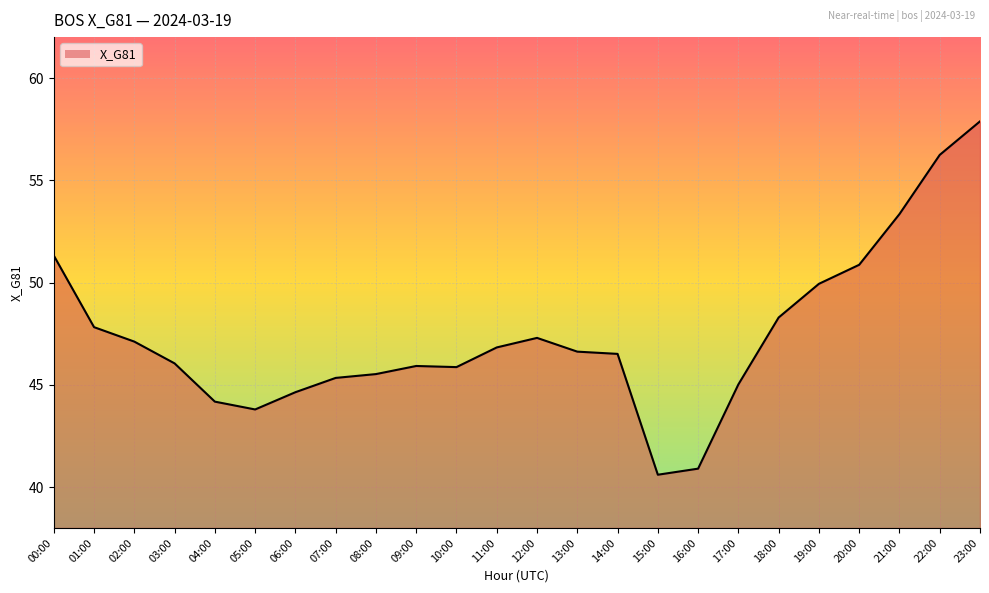

What is the sum of all values?

1137.9